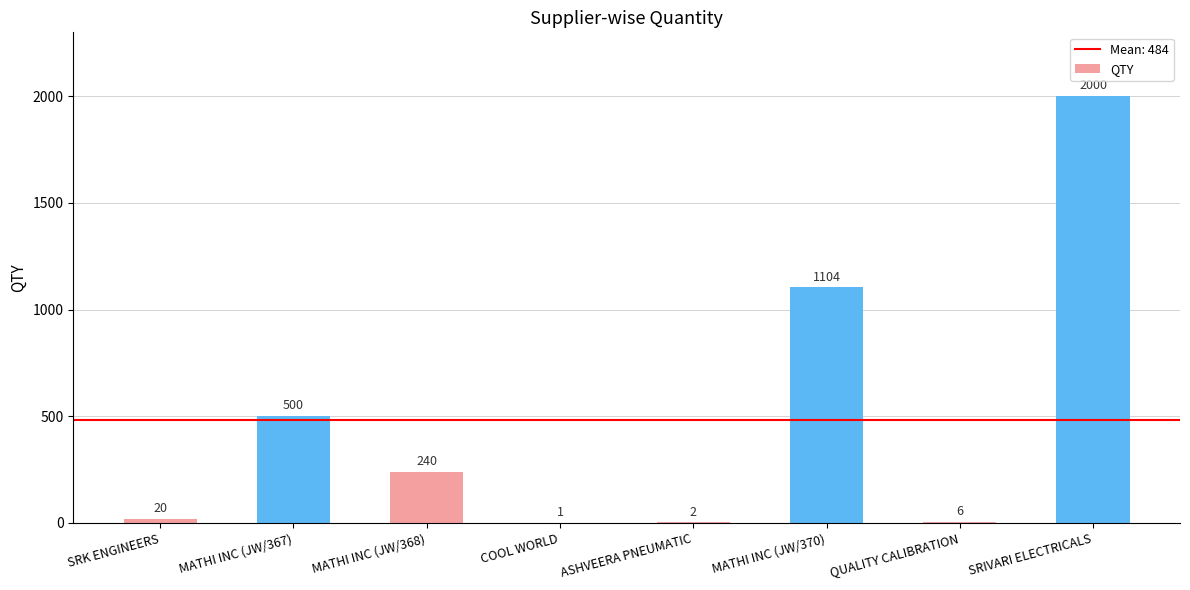

What is the change in value from MATHI INC (JW/368) to QUALITY CALIBRATION?

-234